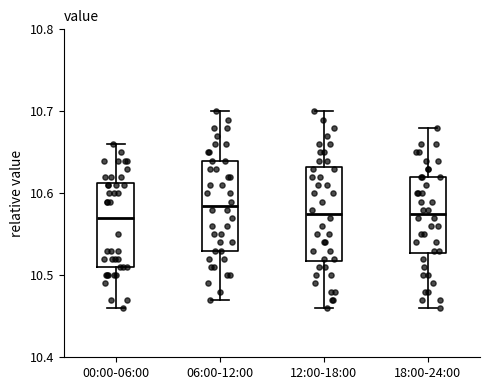

Reading left to right, read every box against the y-axis: the position of its median line, the range the box covers, and the ends of its whiskers. The values are not printed on the chart, so give them approximately, as read against the axis.

00:00-06:00: median 10.57, box 10.51 to 10.61, whiskers 10.46 to 10.66
06:00-12:00: median 10.59, box 10.53 to 10.64, whiskers 10.47 to 10.70
12:00-18:00: median 10.58, box 10.52 to 10.63, whiskers 10.46 to 10.70
18:00-24:00: median 10.58, box 10.53 to 10.62, whiskers 10.46 to 10.68